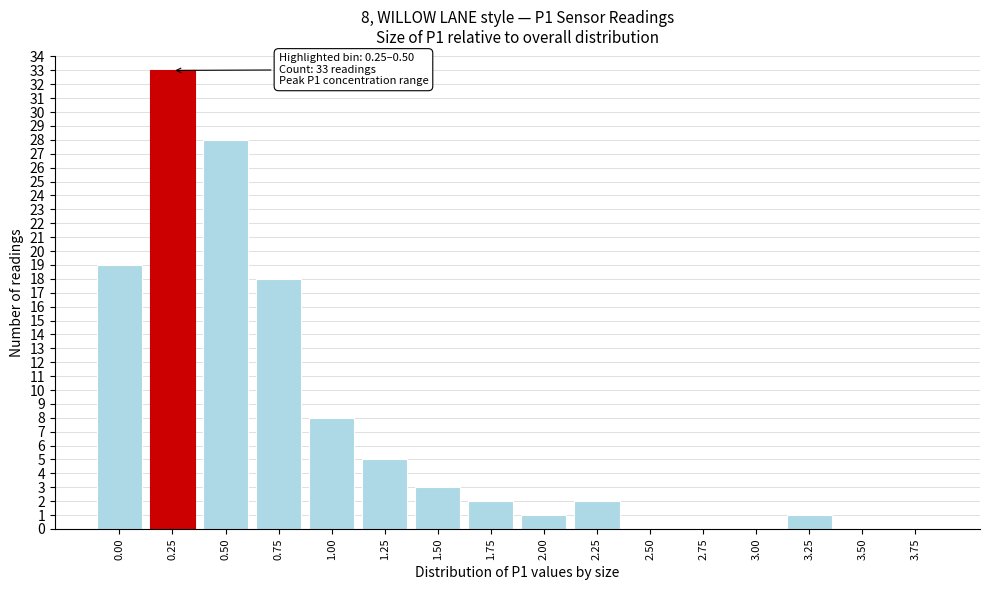

Reading left to right, what are all the values shown in this chart?

0.00=19	0.25=33	0.50=28	0.75=18	1.00=8	1.25=5	1.50=3	1.75=2	2.00=1	2.25=2	2.50=0	2.75=0	3.00=0	3.25=1	3.50=0	3.75=0